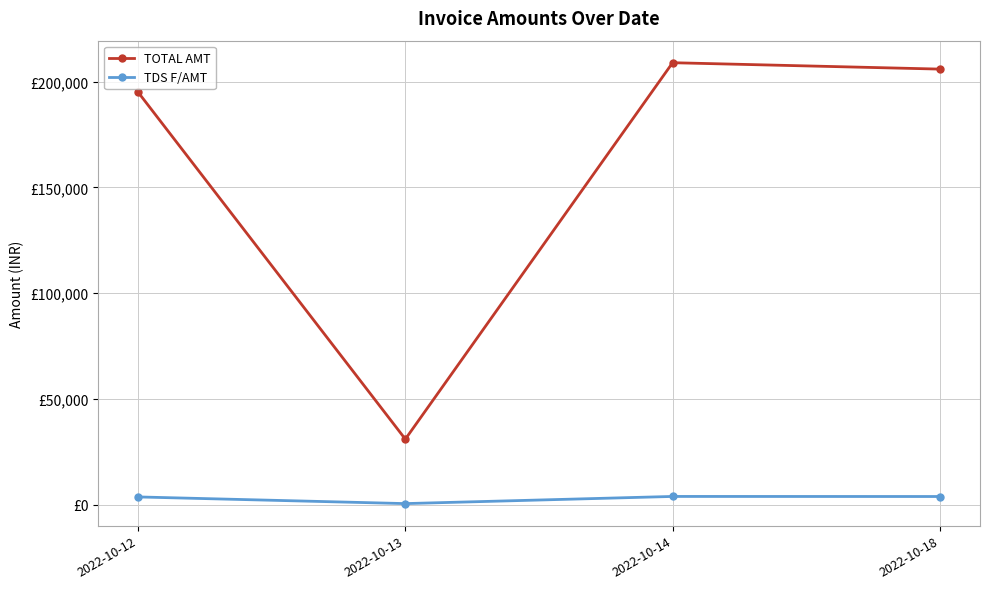

What are all the series names shown in the legend?

TOTAL AMT, TDS F/AMT